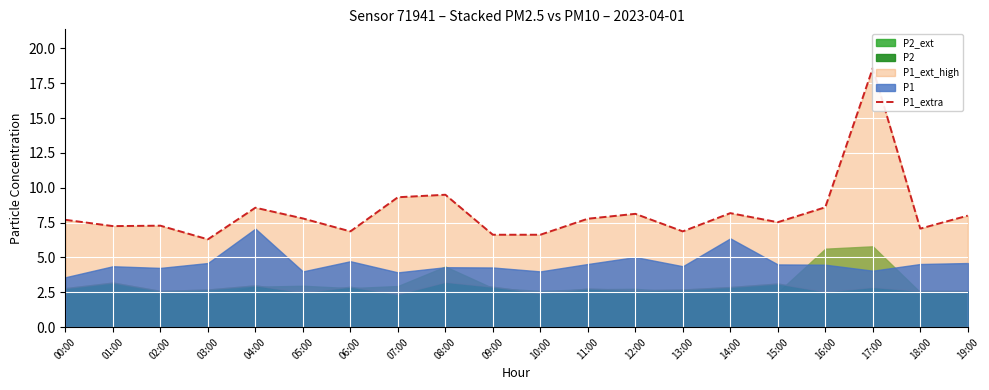

The value at 15:00 is 7.5. True or false?

True